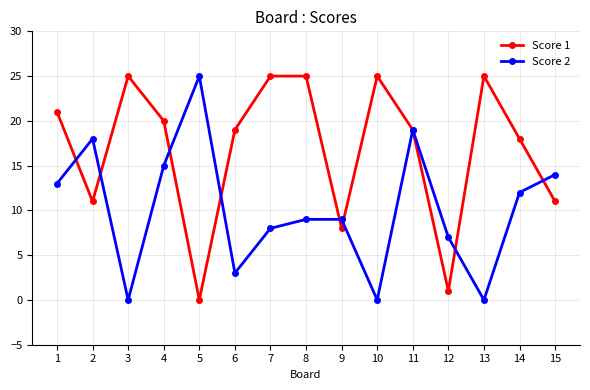

Rank the series at 6 from highest to lowest value.

Score 1, Score 2